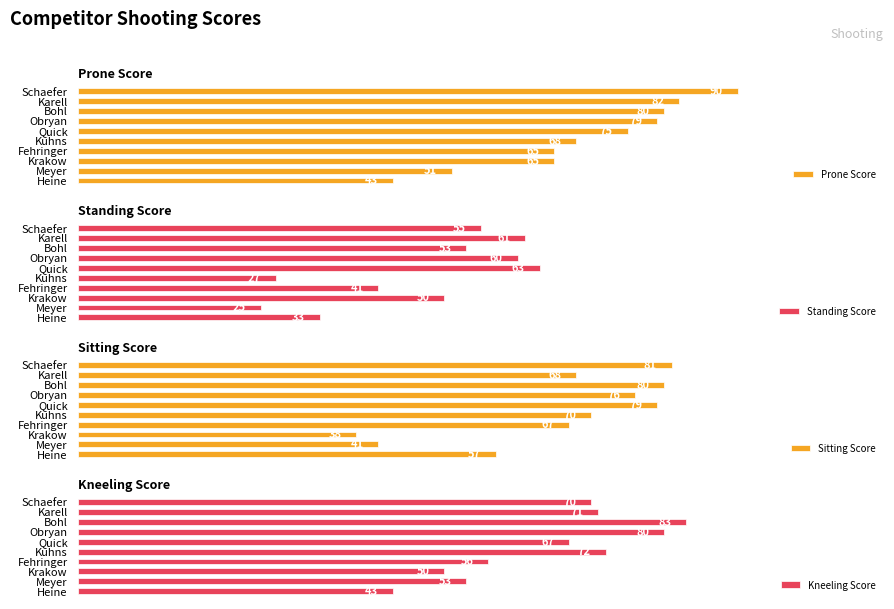

List the series in order of their peak value, highest first.

Prone Score, Kneeling Score, Sitting Score, Standing Score